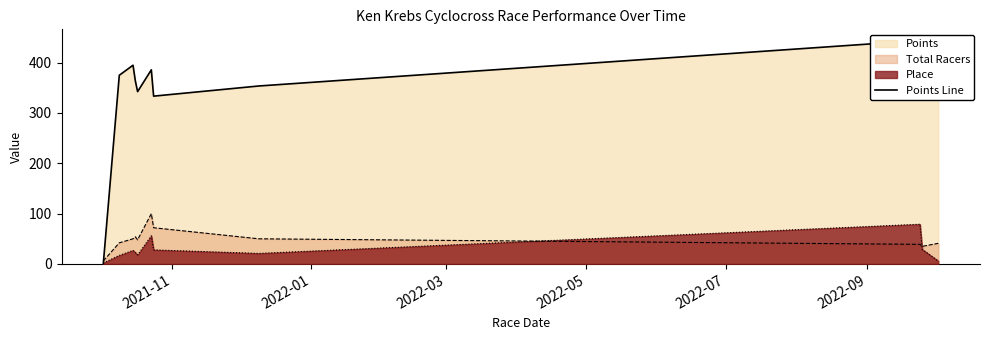

What is the maximum value for Place?

79